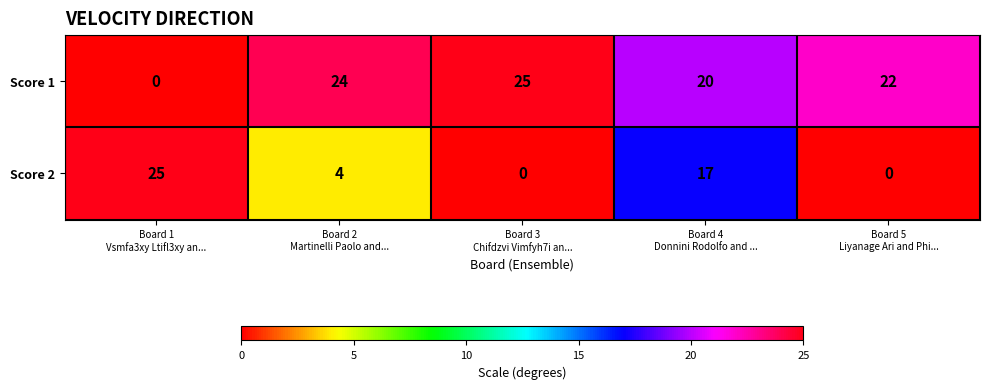

What is the difference between the highest and lowest values at Board 2
Martinelli Paolo and...?

20